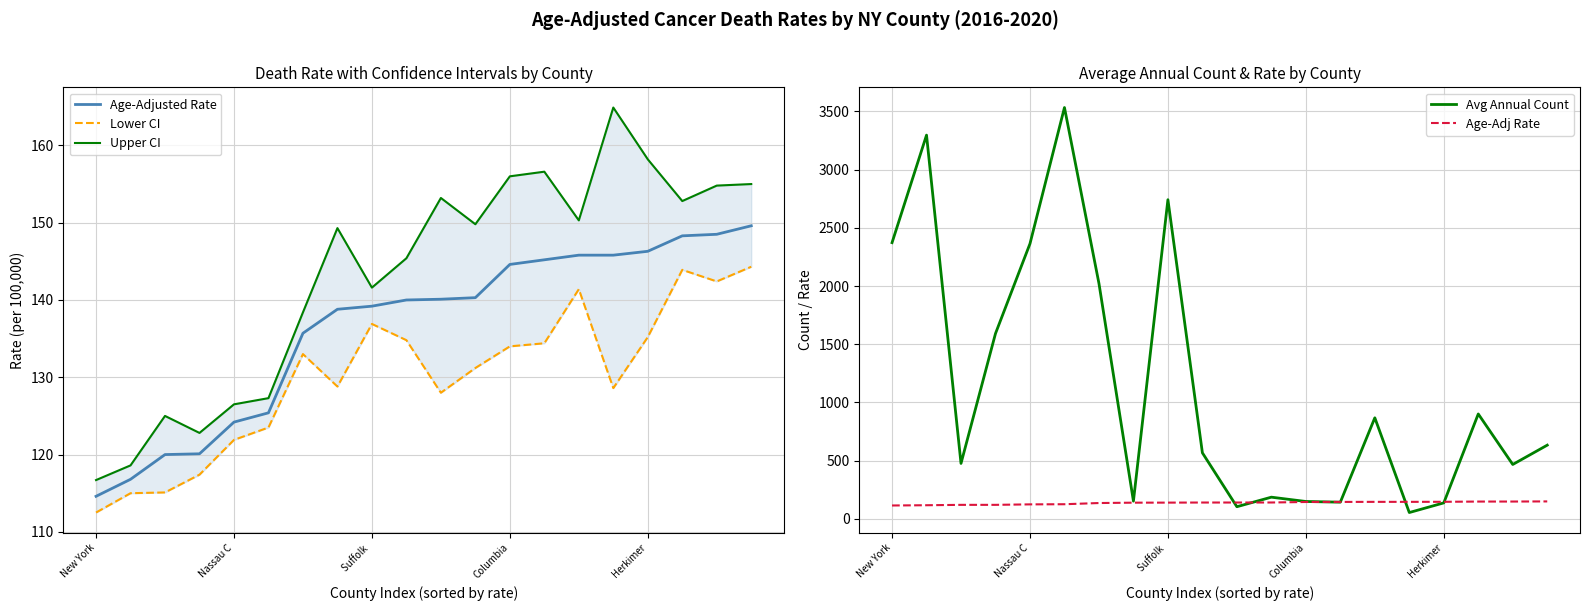

True or false: Age-Adj Rate and Lower CI cross at least once.

False